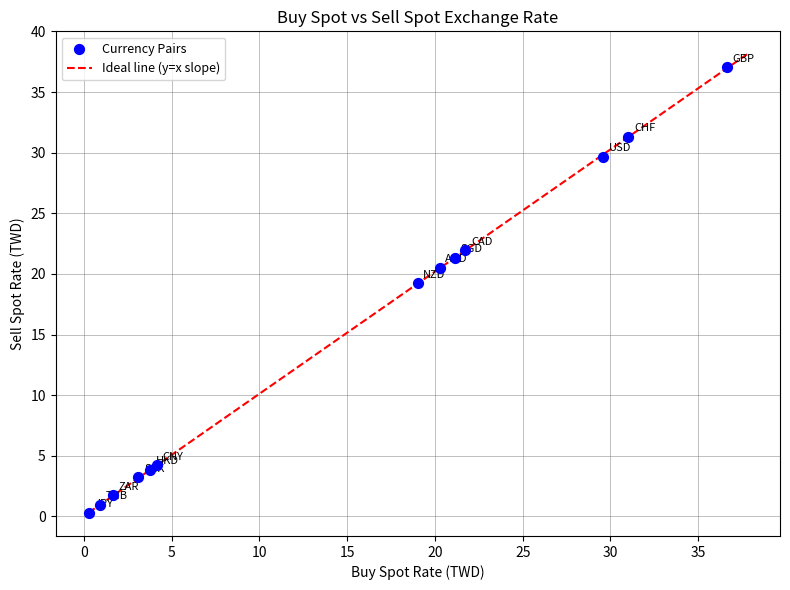

What Y value in the scatter plot is closest to 18?

19.2